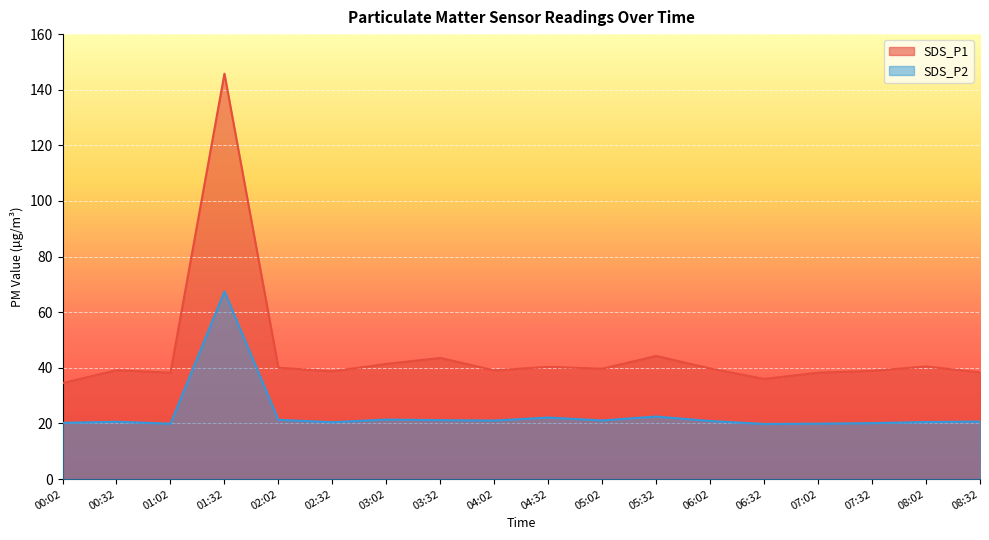

True or false: SDS_P2 and SDS_P1 cross at least once.

False